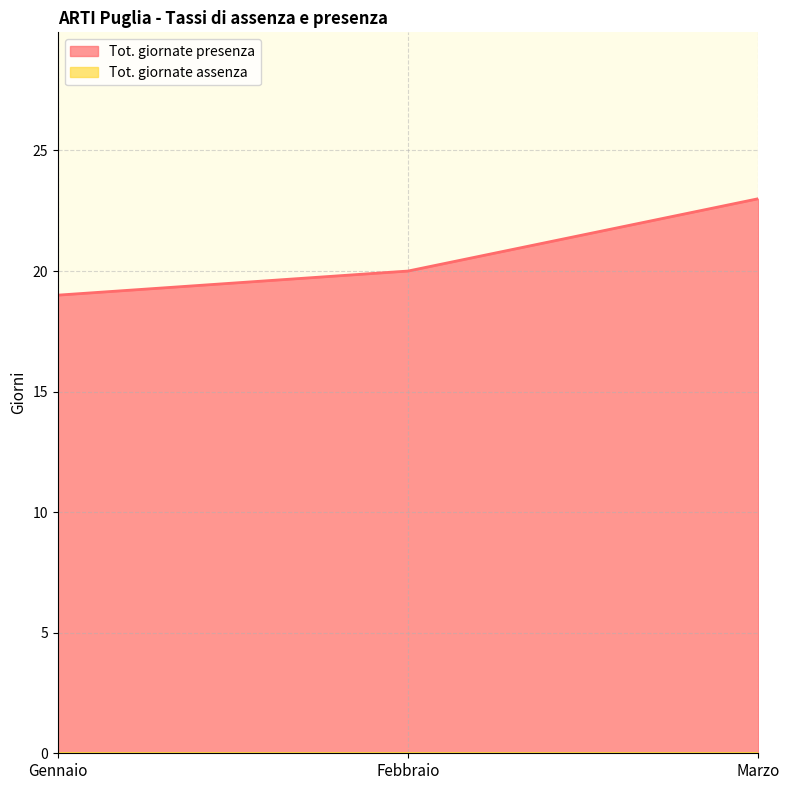

The value at Febbraio is 31. True or false?

False